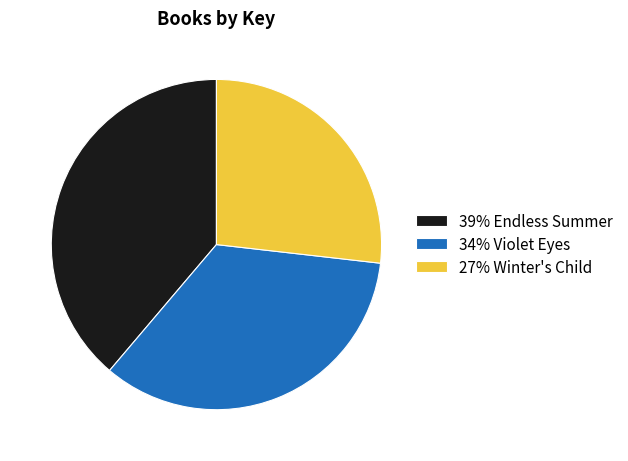

Is there a majority slice in this chart?

No